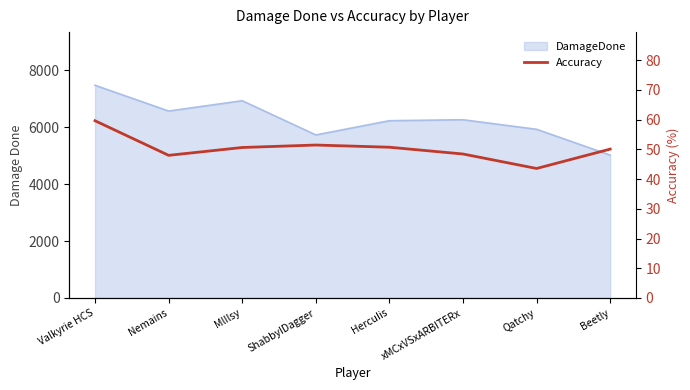

True or false: the data shows 51.5 at ShabbyIDagger.

True